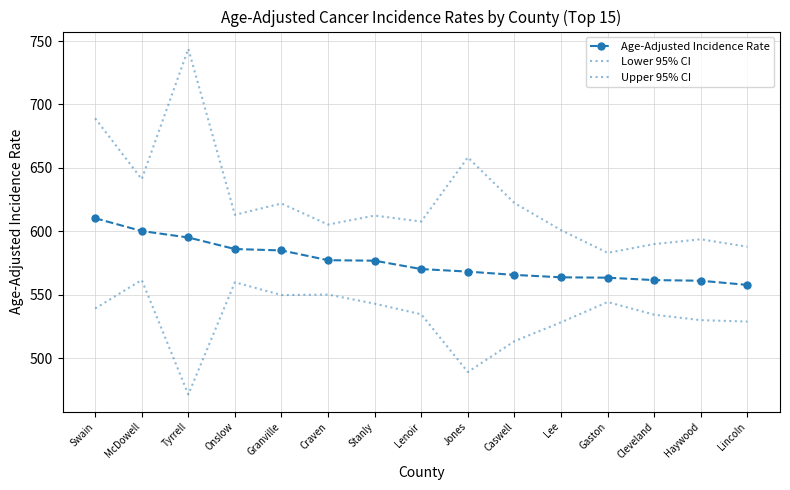

At which label does Upper 95% CI reach its peak?

Tyrrell